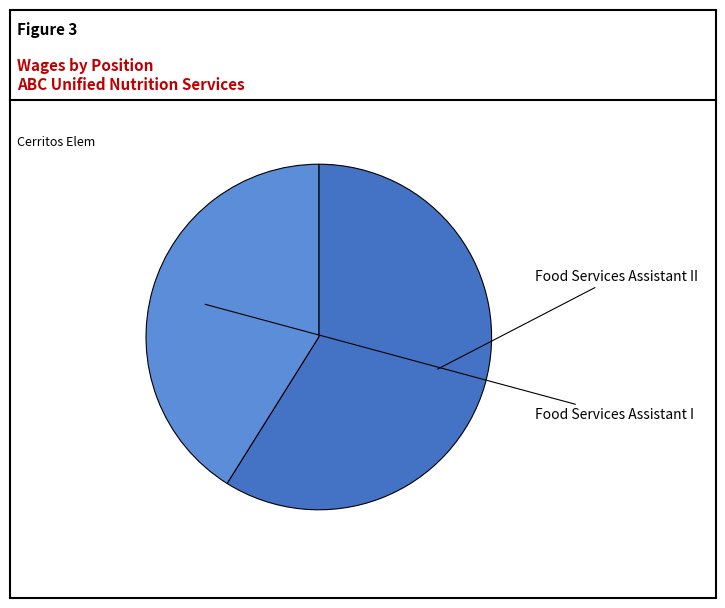

How many segments does this pie chart have?

2